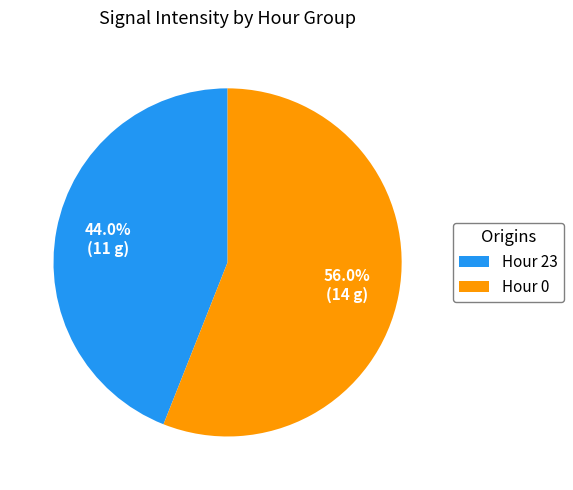

Count the number of slices in the pie.

2